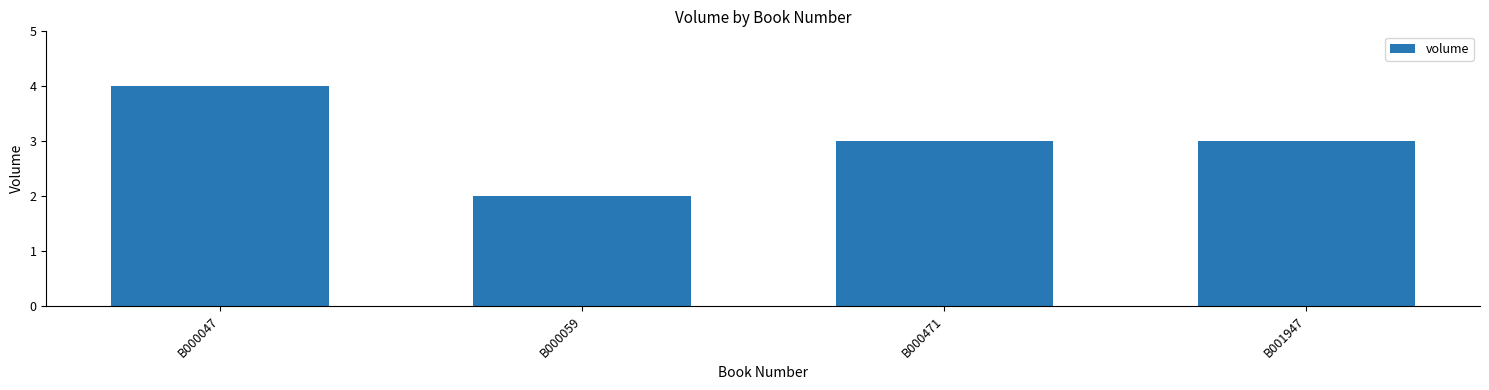

What is the difference between the maximum and minimum values?

2